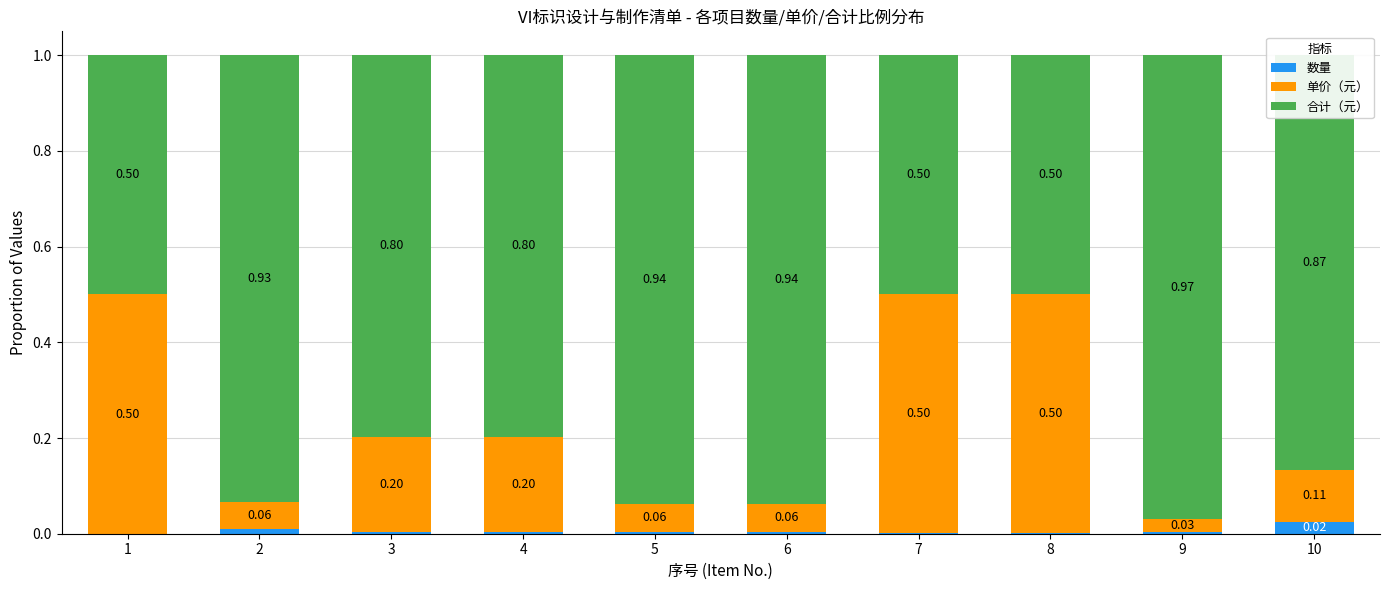

List the series in order of their peak value, lowest first.

数量, 单价（元）, 合计（元）